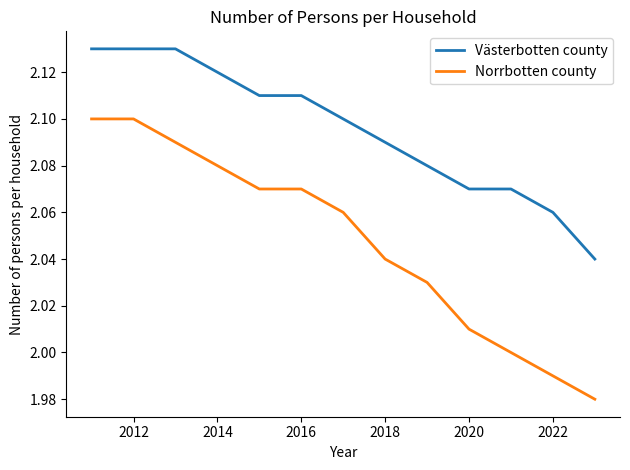

Which series has the largest total across all categories?

Västerbotten county